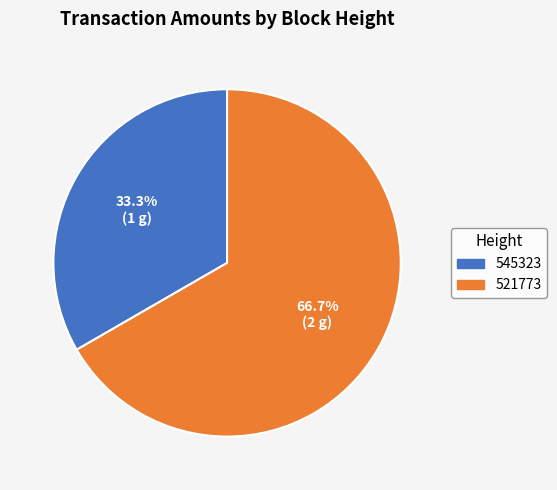

Count the number of slices in the pie.

2